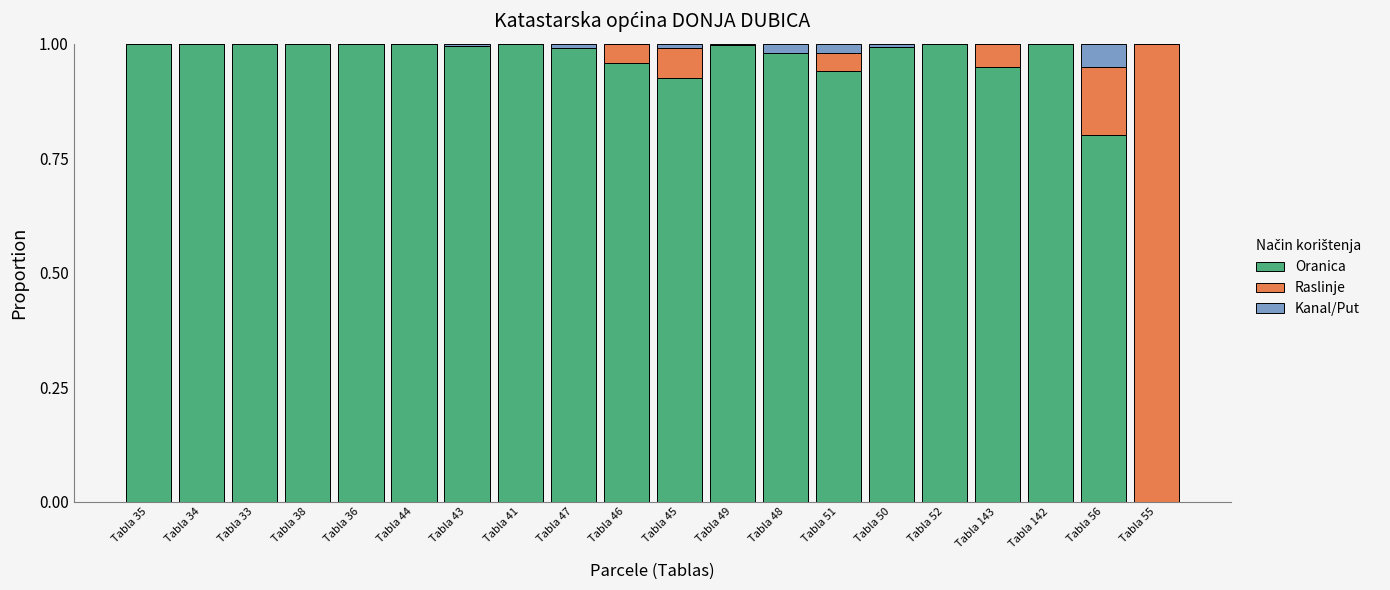

What is the sum of all Oranica values?

18.5